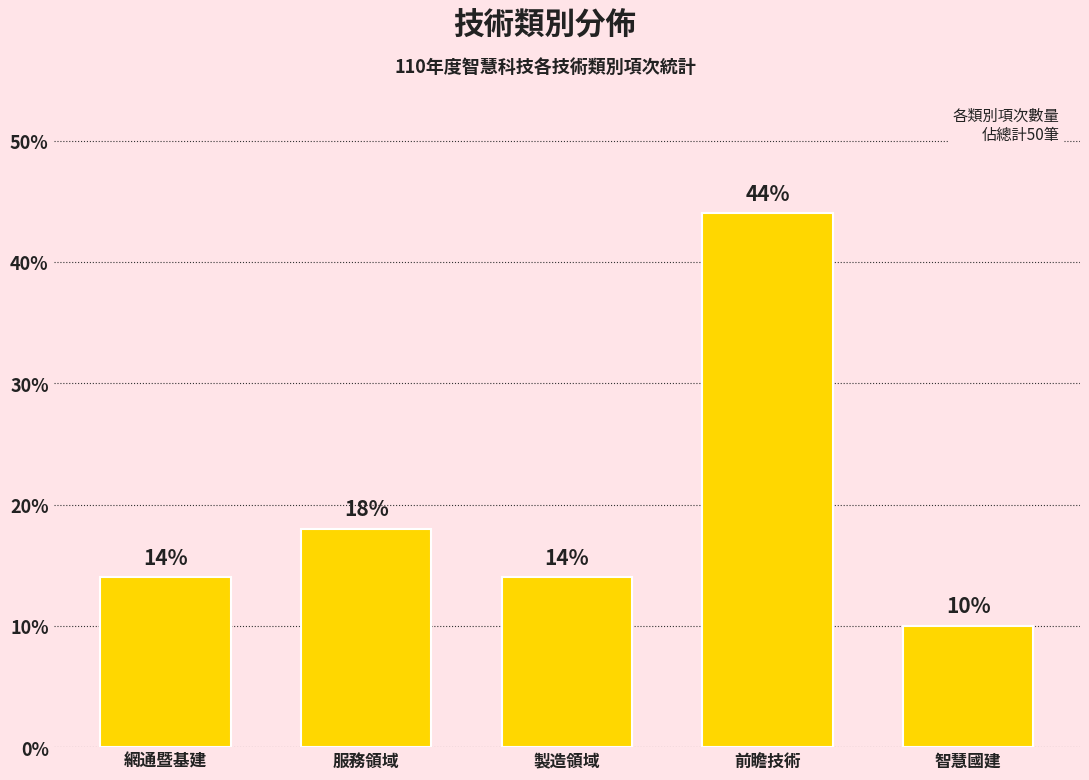

Reading left to right, list all the values displayed in this chart.

網通暨基建=14.0	服務領域=18.0	製造領域=14.0	前瞻技術=44.0	智慧國建=10.0